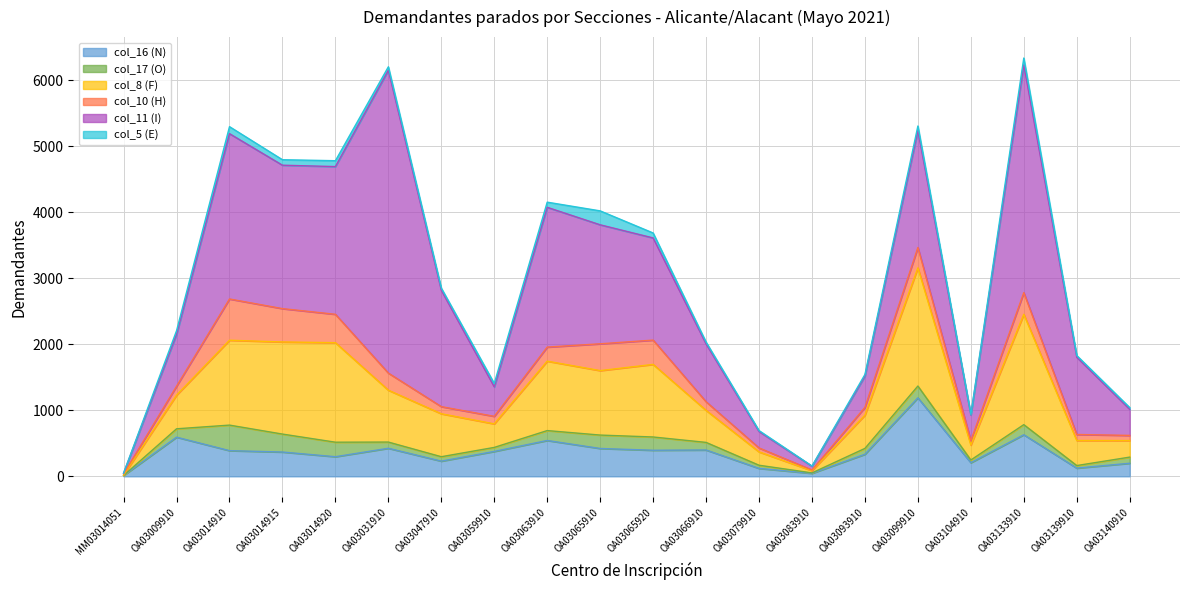

Is the value of col_10 (H) at OA03065910 greater than the value of col_17 (O) at OA03014920?

Yes